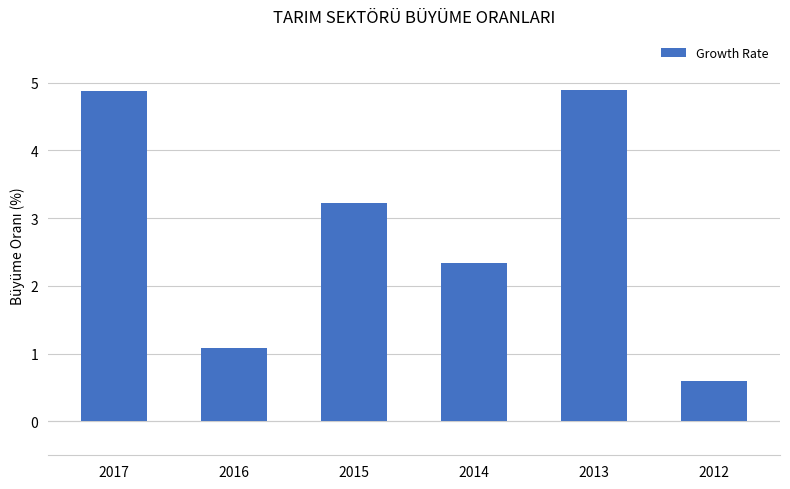

What is the difference between the values at 2016 and 2015?

2.1